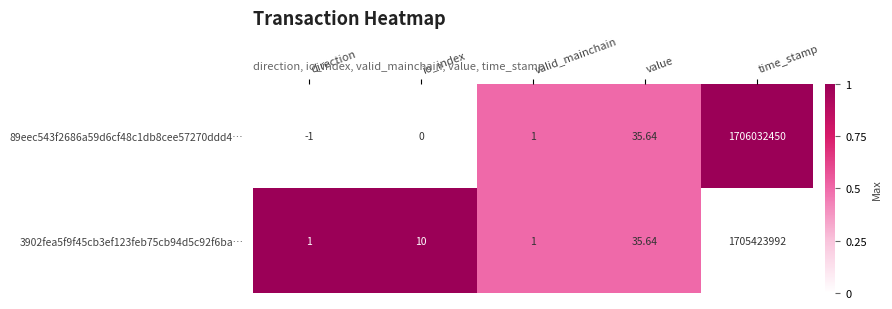

List the series in order of their peak value, lowest first.

3902fea5f9f45cb3ef123feb75cb94d5c92f6ba…, 89eec543f2686a59d6cf48c1db8cee57270ddd4…